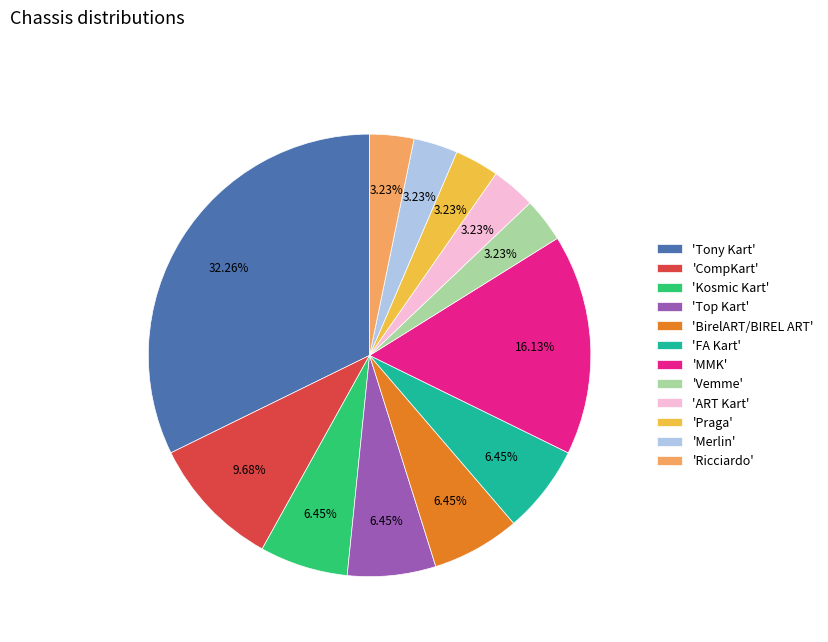

Is 'Tony Kart' the majority of the pie?

No